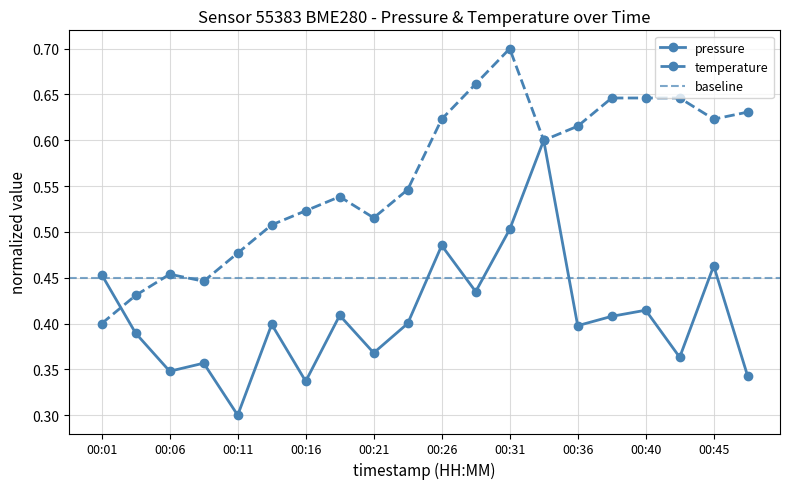

Rank the series by their average value, from lowest to highest.

pressure, temperature